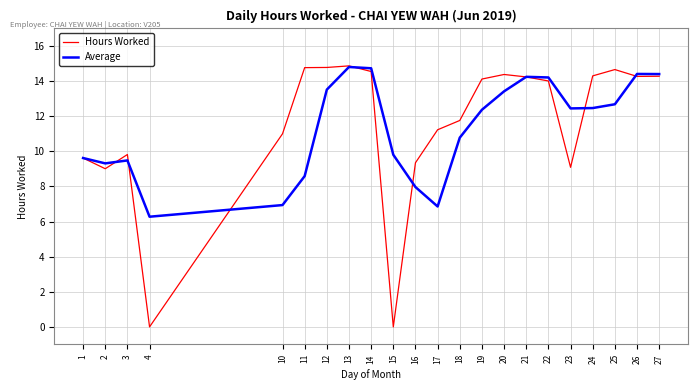

Rank the series at 12 from highest to lowest value.

Hours Worked, Average